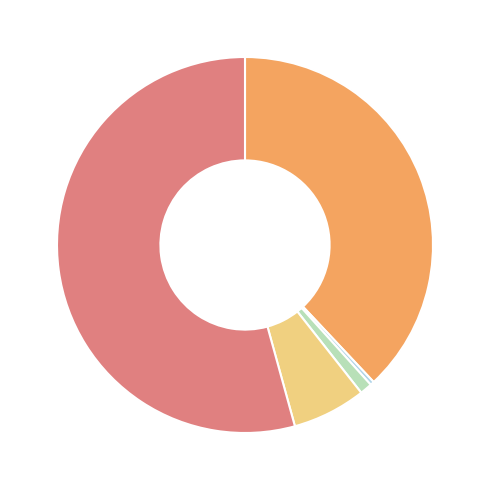

Does any single category account for the majority?

Yes